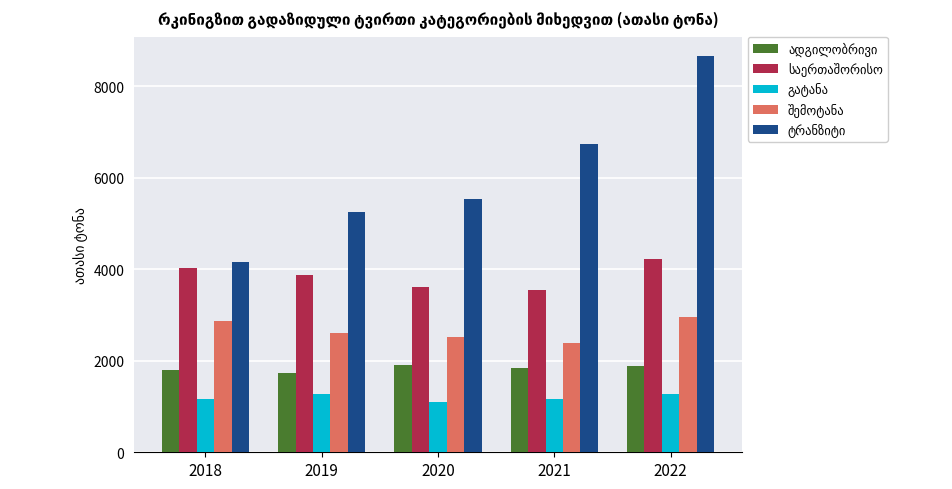

At how many categories does at least one series exceed 2072?

5